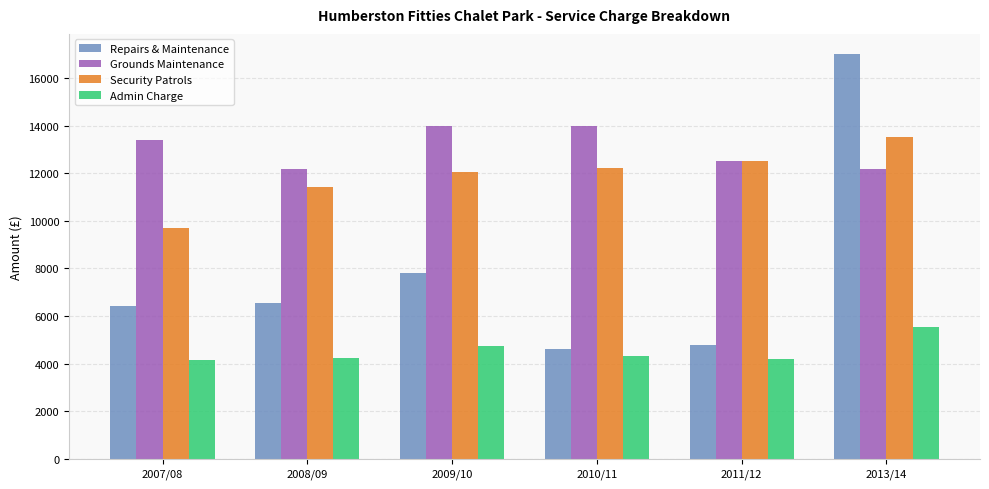

What is the smallest value displayed?

4130.0